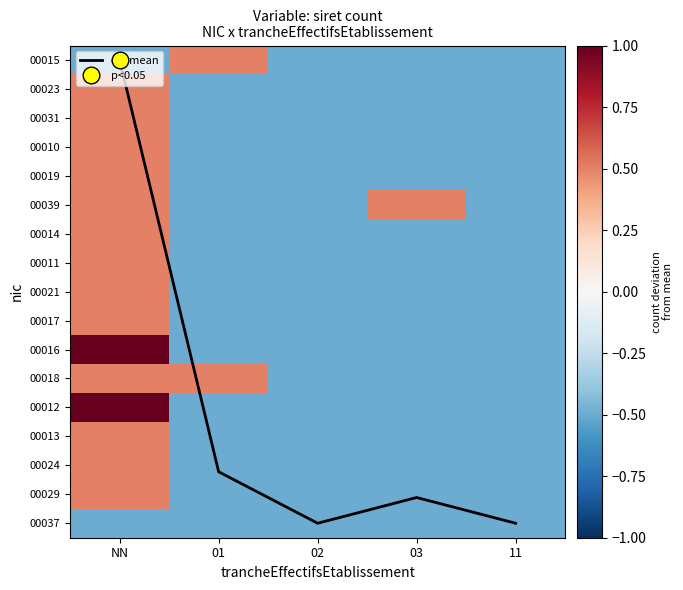

Where does the 00013 series first go above 0?

NN